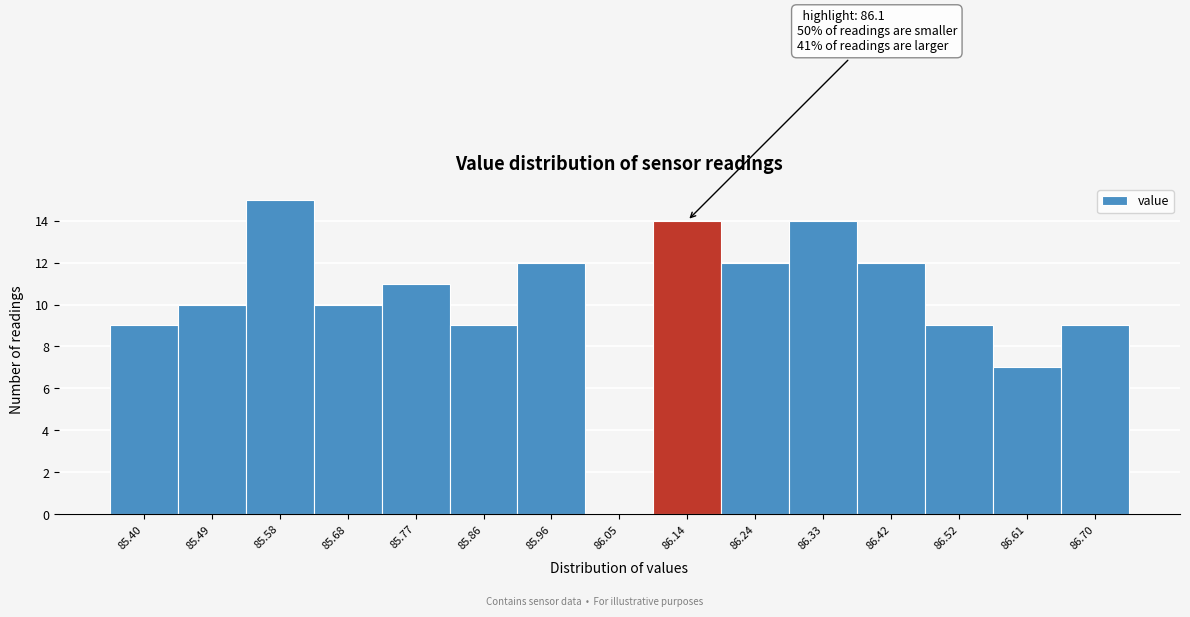

Over which range of the x-axis is the bar tallest?

85.54 to 85.63